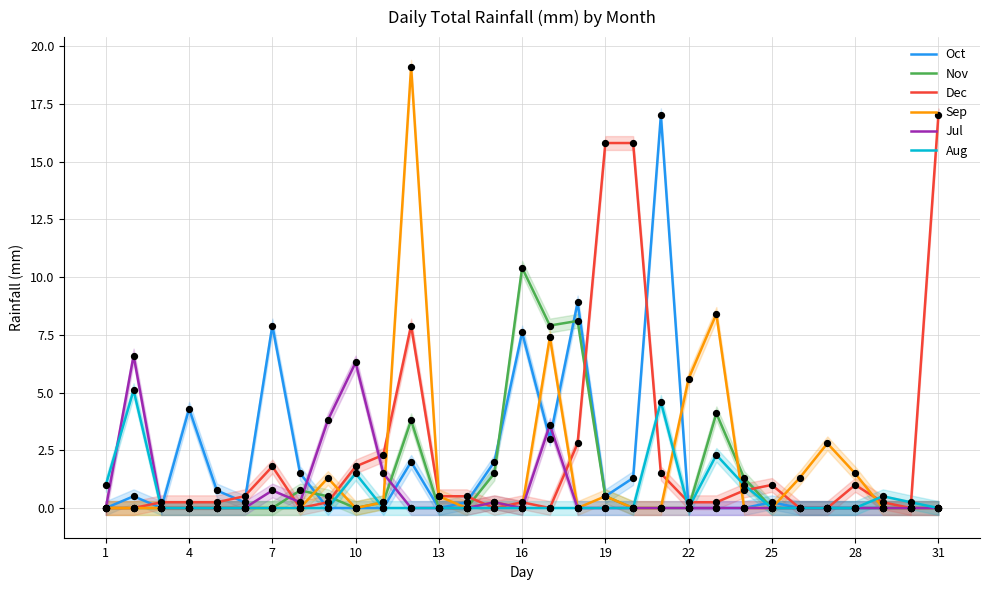

The Jul series shows 0.0 at 1. True or false?

True